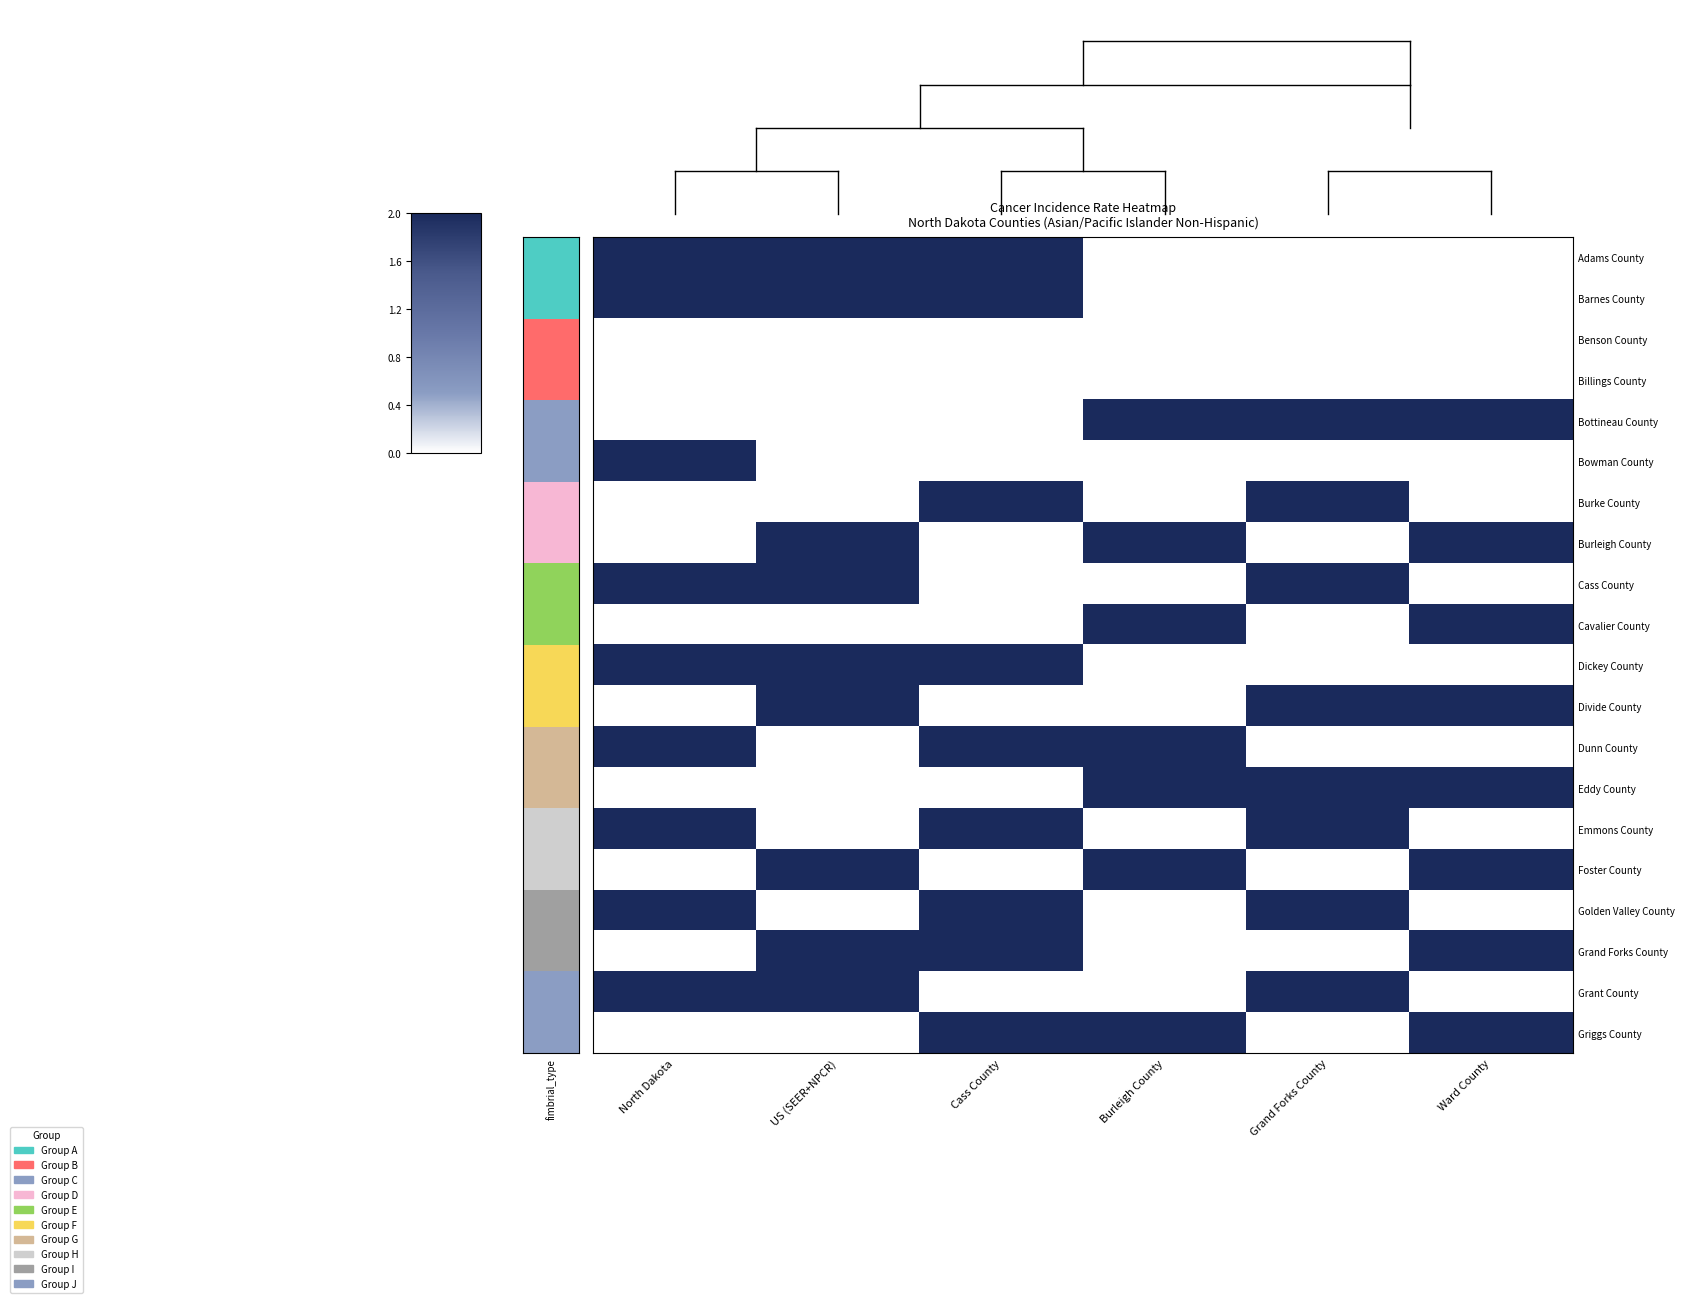

Which series has the largest total across all categories?

Adams County